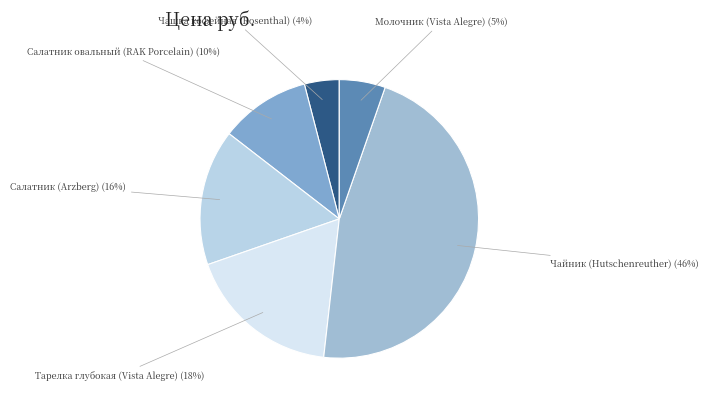

To the nearest percent, what portion does Чайник (Hutschenreuther) (46%) represent?

46%